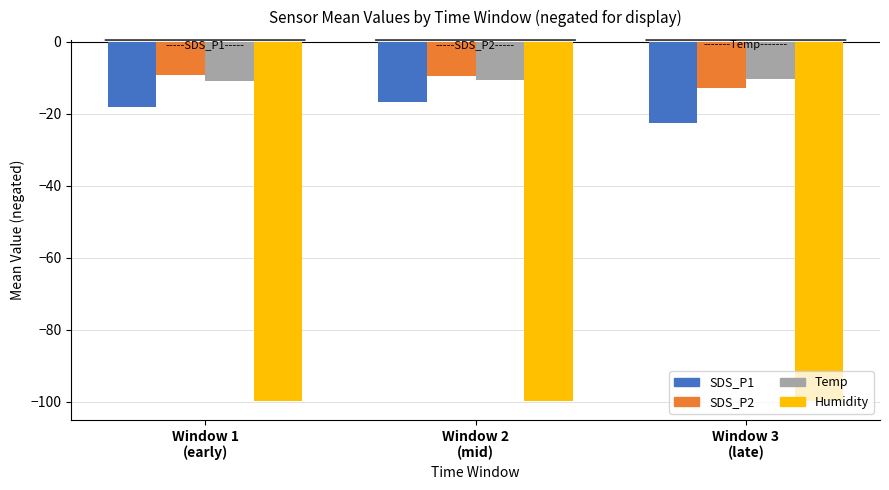

What is the sum of the SDS_P1 values at Window 3
(late) and Window 1
(early)?

-40.6